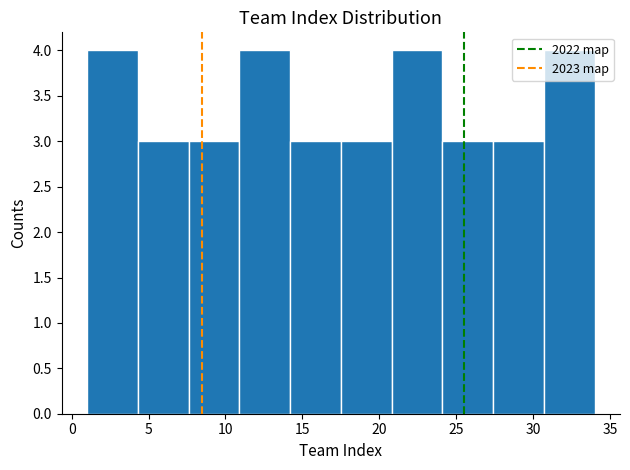

Reading left to right, transcribe this chart: for each bar, give the range it covers on the x-axis and its height. Neither the bar edges nor the heights are printed on the chart, so give them approximately, as read against the axes.

1.0 to 4.3: 4
4.3 to 7.6: 3
7.6 to 10.9: 3
10.9 to 14.2: 4
14.2 to 17.5: 3
17.5 to 20.8: 3
20.8 to 24.1: 4
24.1 to 27.4: 3
27.4 to 30.7: 3
30.7 to 34.0: 4